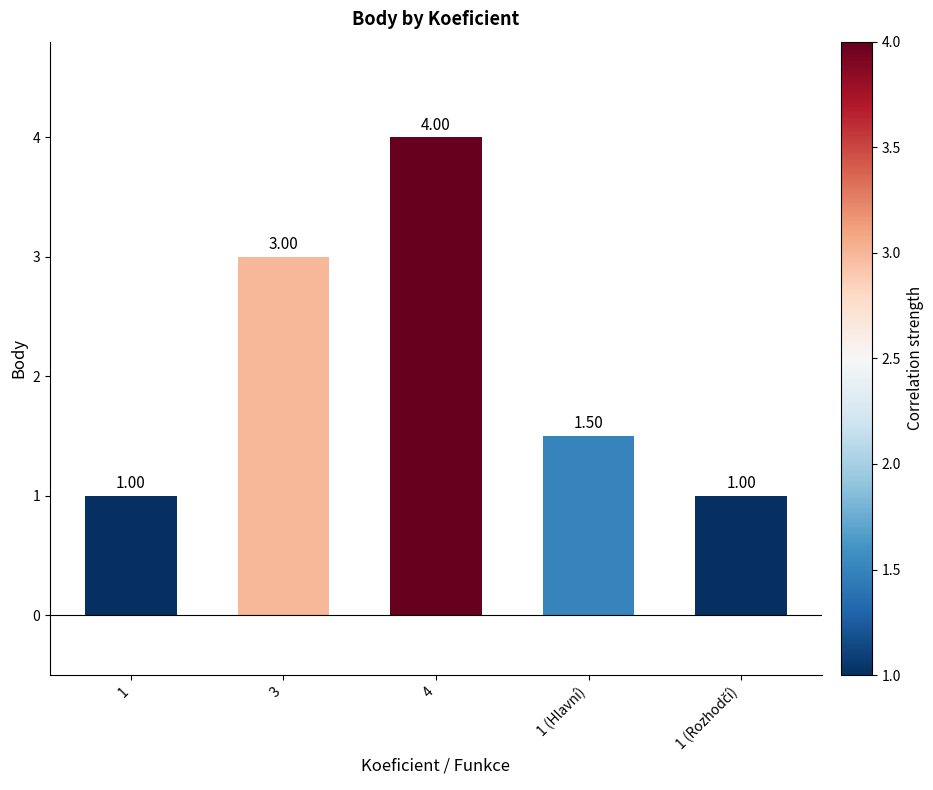

What is the average value?

2.1